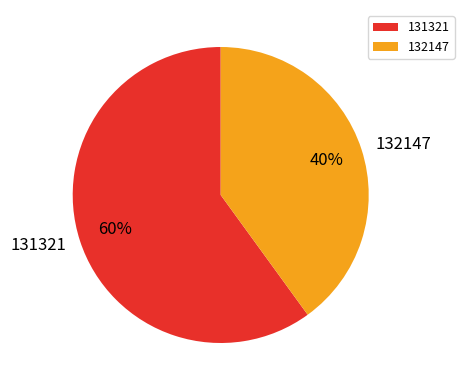

Which slice is the smallest?

132147